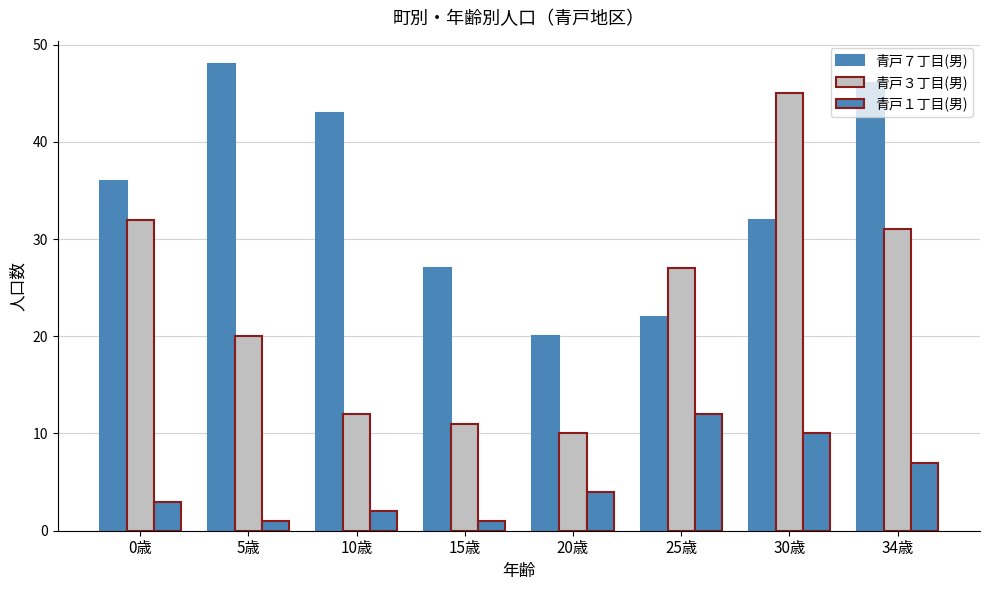

Reading left to right, transcribe all the data shown in this chart.

青戸７丁目(男): 36	48	43	27	20	22	32	46
青戸３丁目(男): 32	20	12	11	10	27	45	31
青戸１丁目(男): 3	1	2	1	4	12	10	7